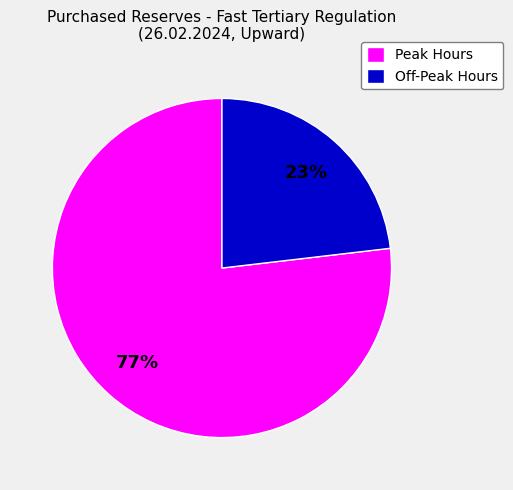

Rank the categories by value from highest to lowest.

Peak Hours, Off-Peak Hours